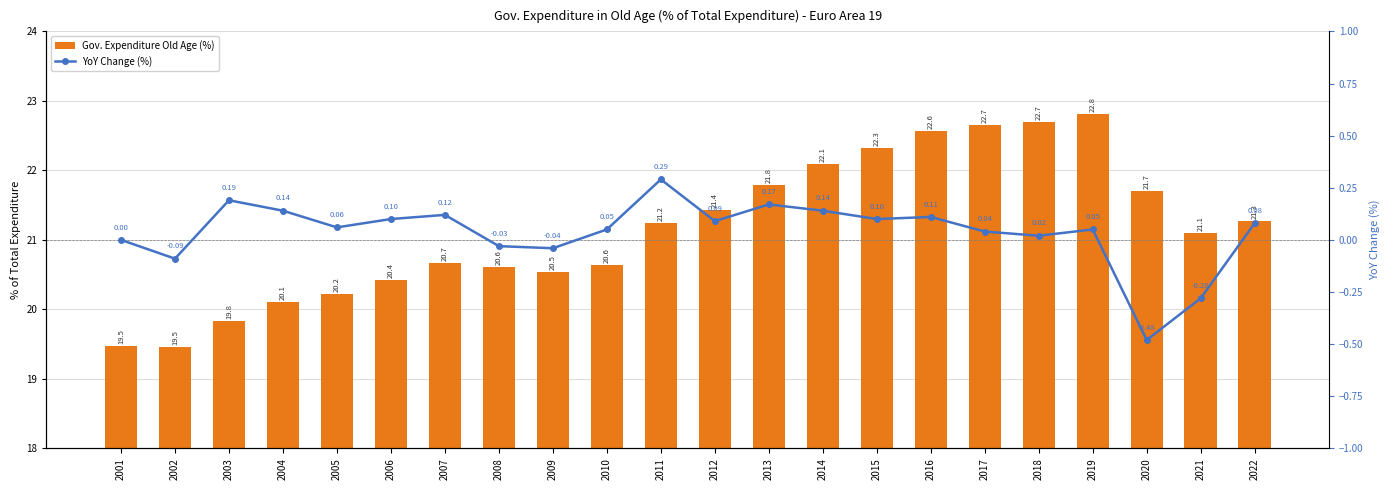

Which category has the lowest value in the Gov. Expenditure Old Age (%) series?

2002